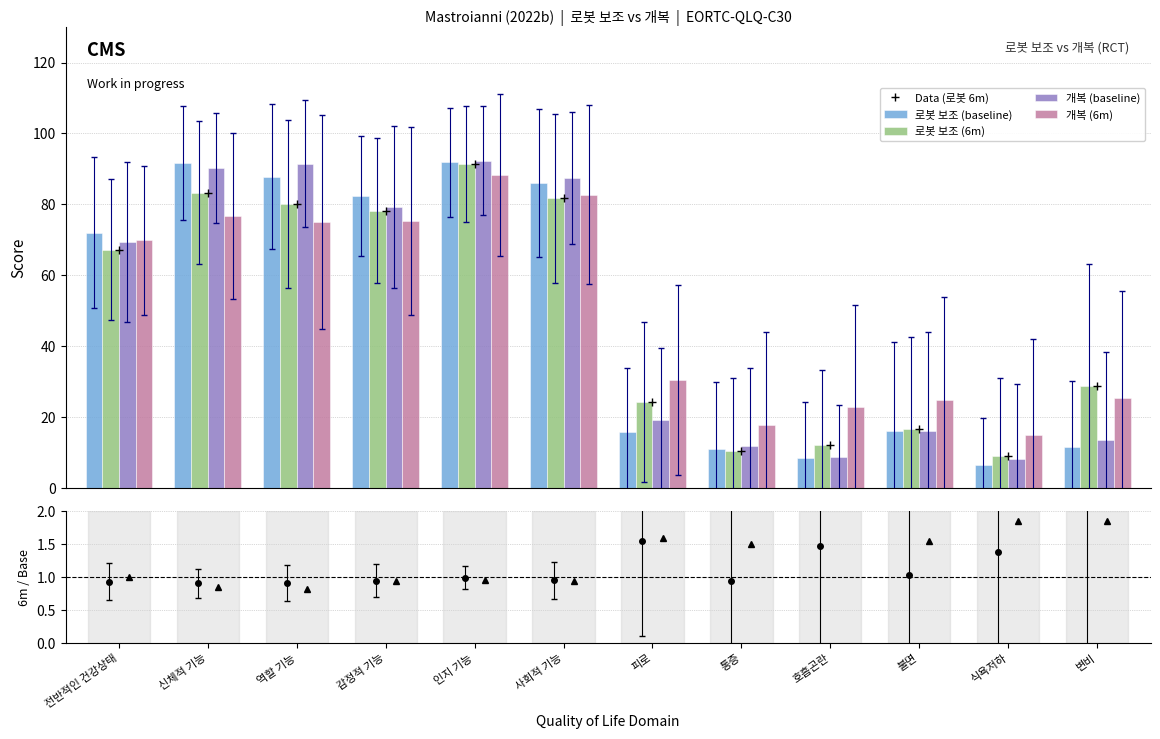

Does the chart contain stacked bars?

No